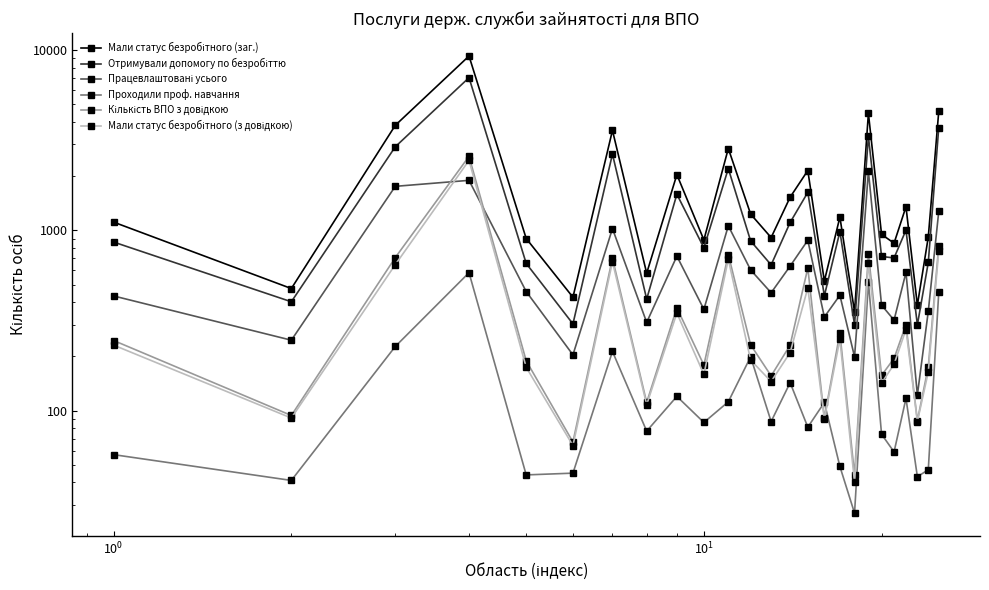

How many intersections are there between Кількість ВПО з довідкою and Працевлаштовані усього?

2